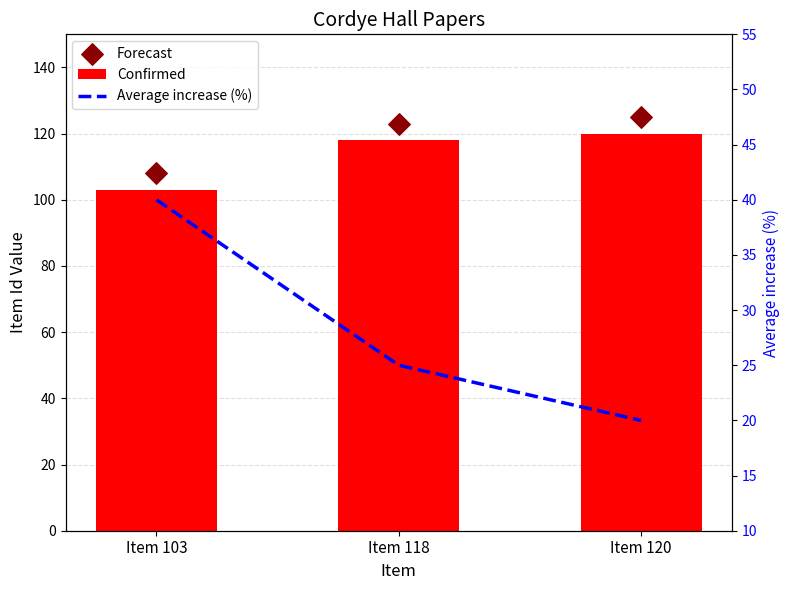

Which series reaches the maximum Y coordinate?

Forecast